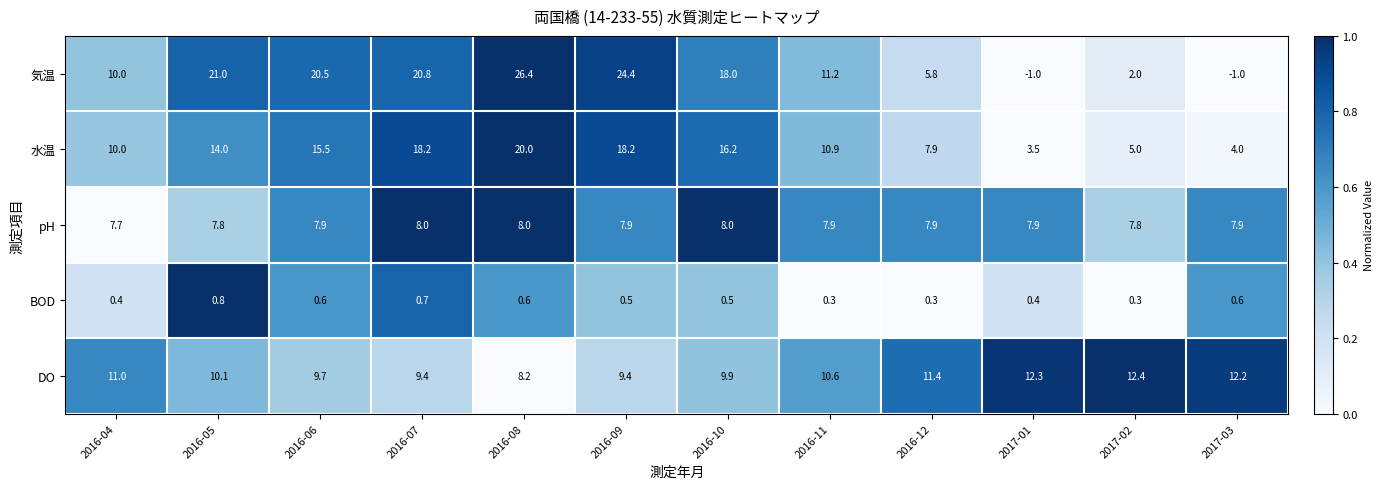

What is the total value across all series at 2016-10?

52.6